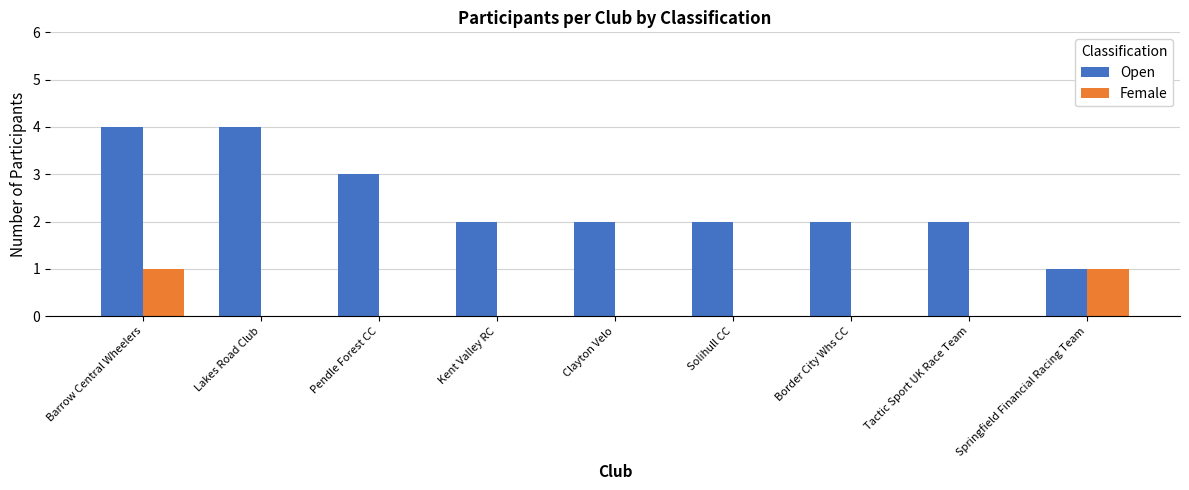

What is the maximum value shown in the chart?

4